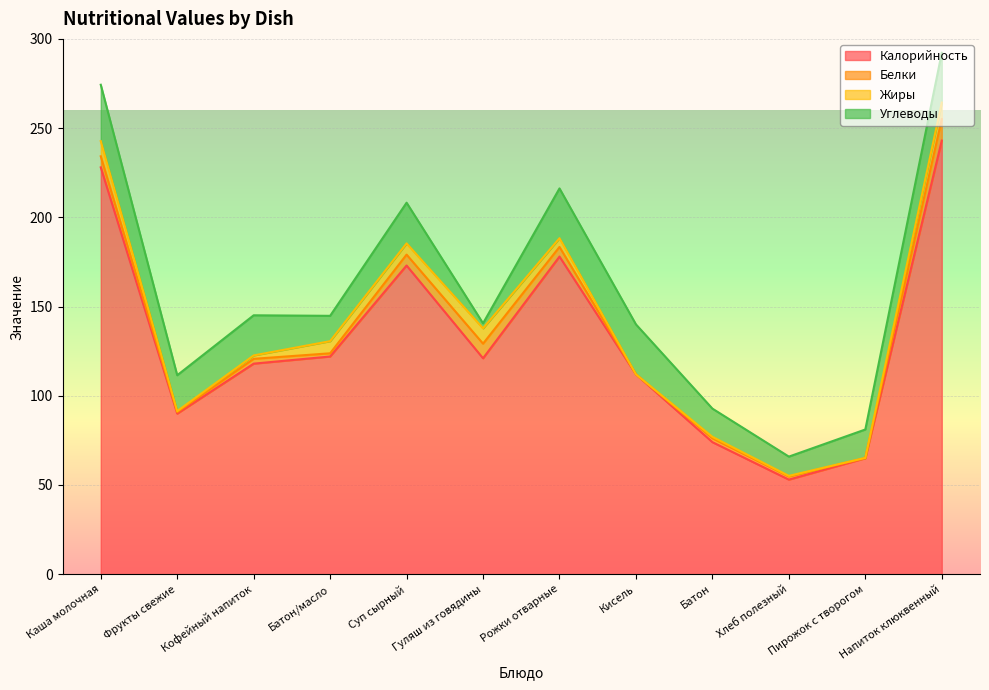

What is the average value of the Жиры series?

4.0